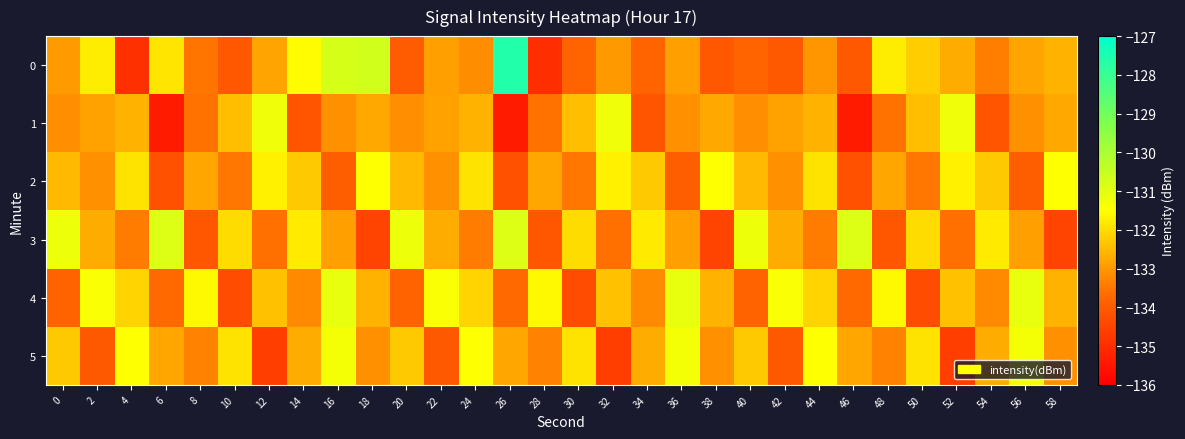

Which label corresponds to the smallest value in the chart?

6